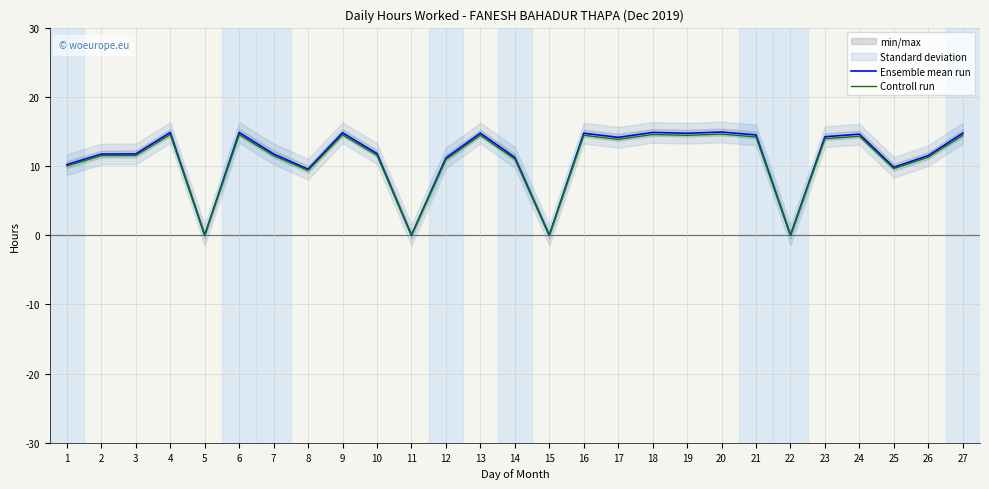

What are all the series names shown in the legend?

Ensemble mean run, Controll run